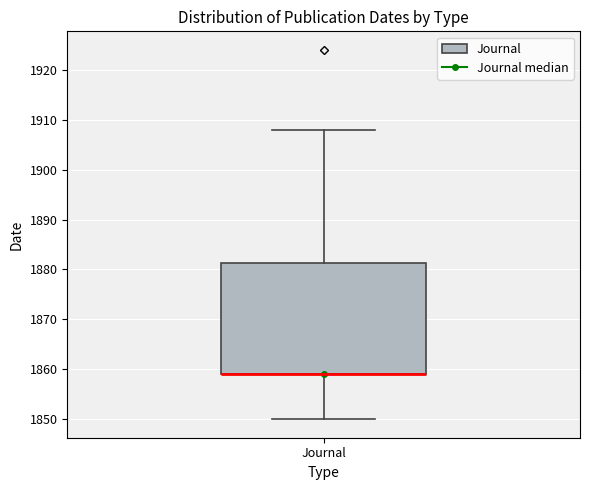

Where does the upper whisker of the box for Journal end on the y-axis? The values are not printed on the chart, so give them approximately, as read against the axis.

1908